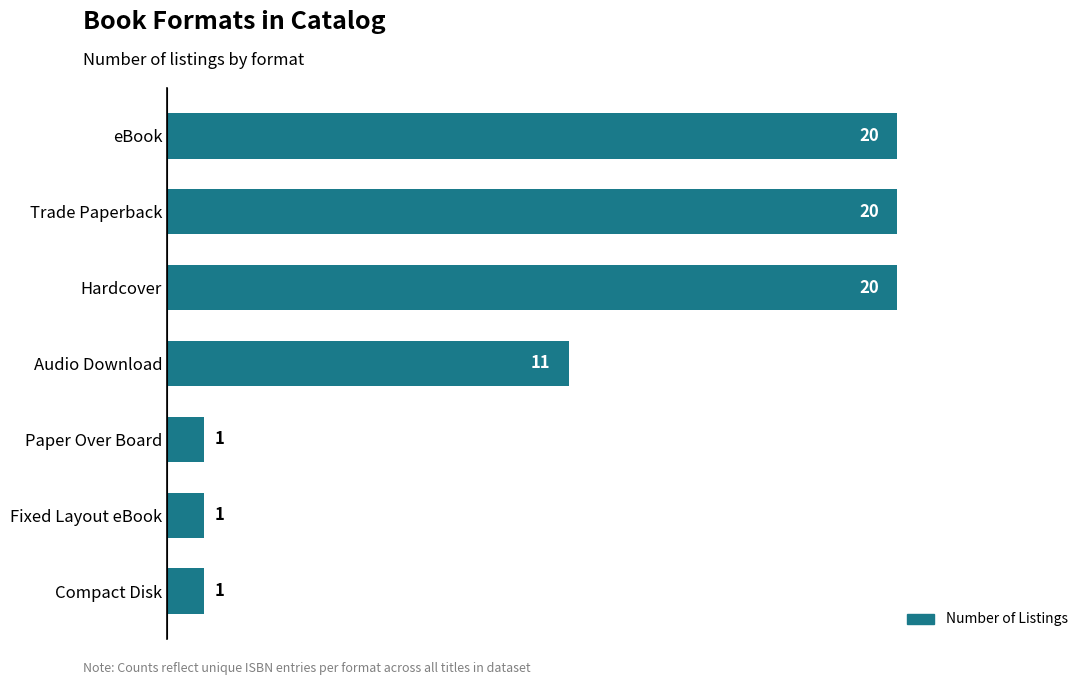

What value does the data have at Audio Download?

11